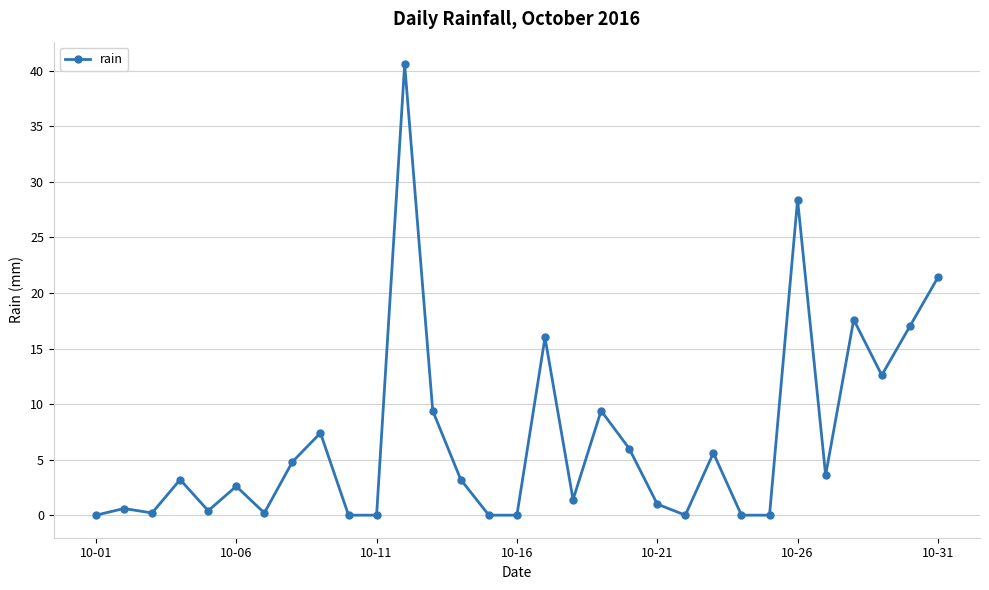

What is the value of the 17th point from the left?

16.0